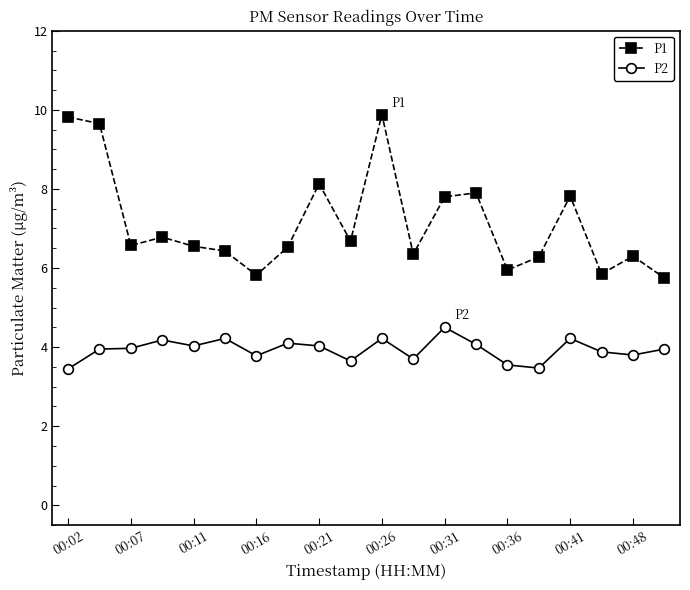

How many data points in P1 are above 6?

16